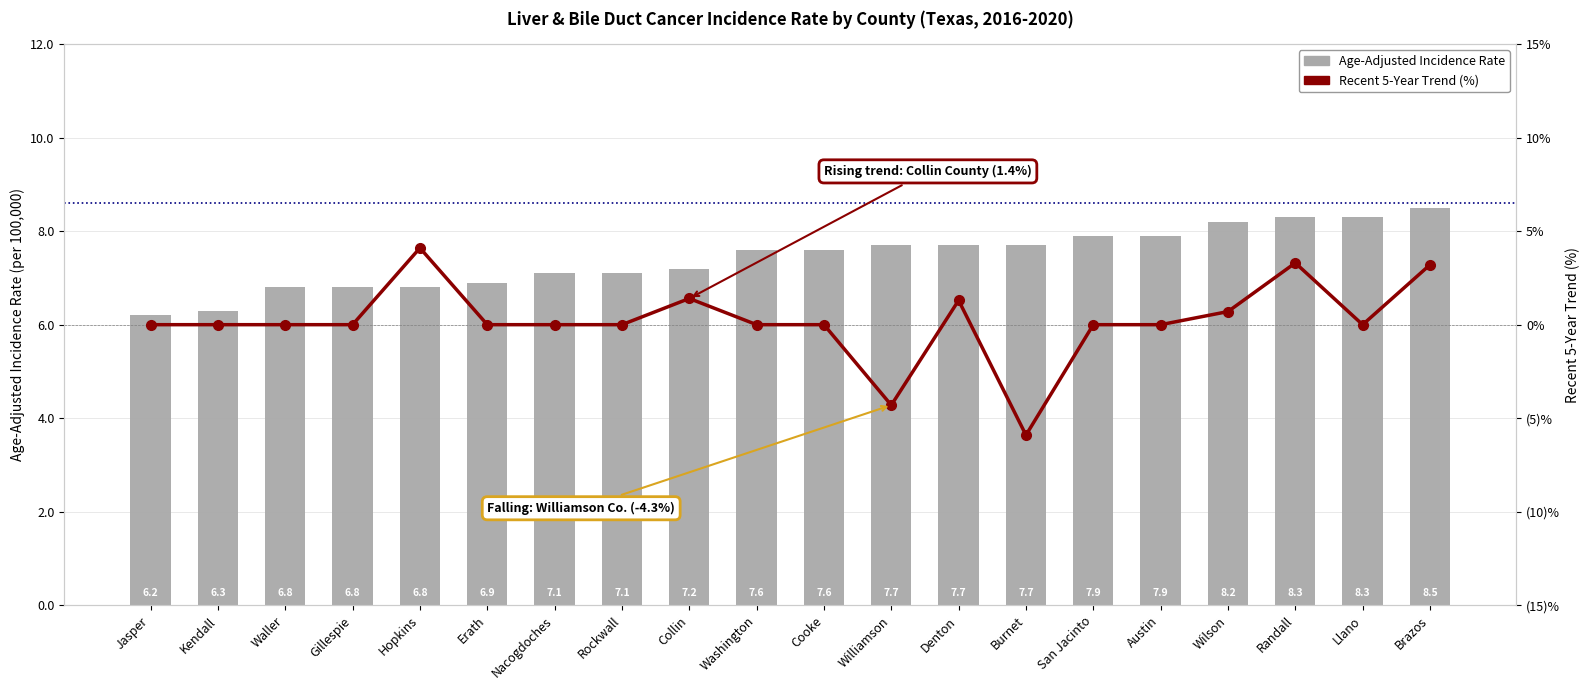

Which series has the widest spread of values?

Recent 5-Year Trend